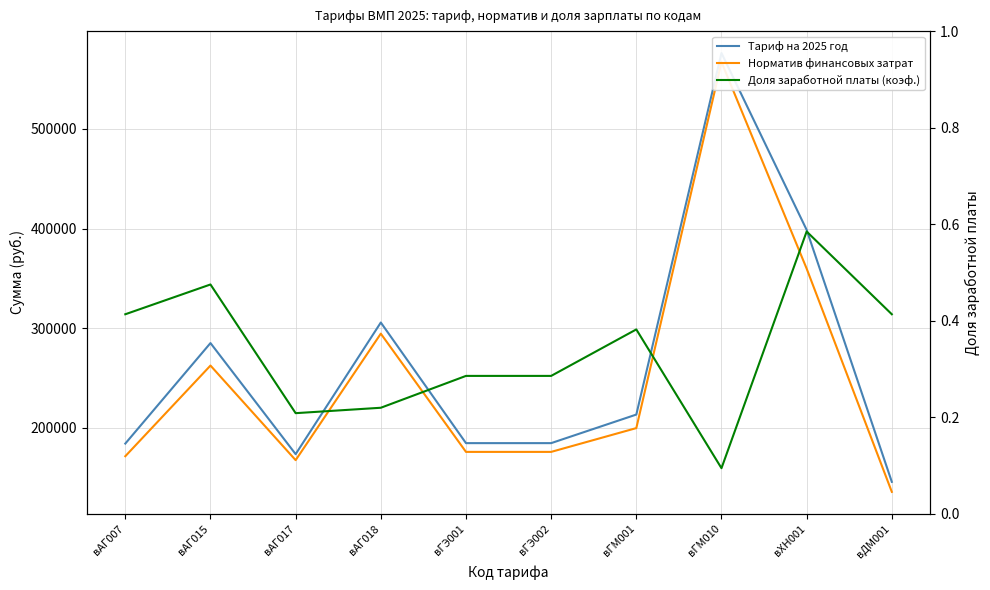

Is this an area chart (filled region under the line)?

No